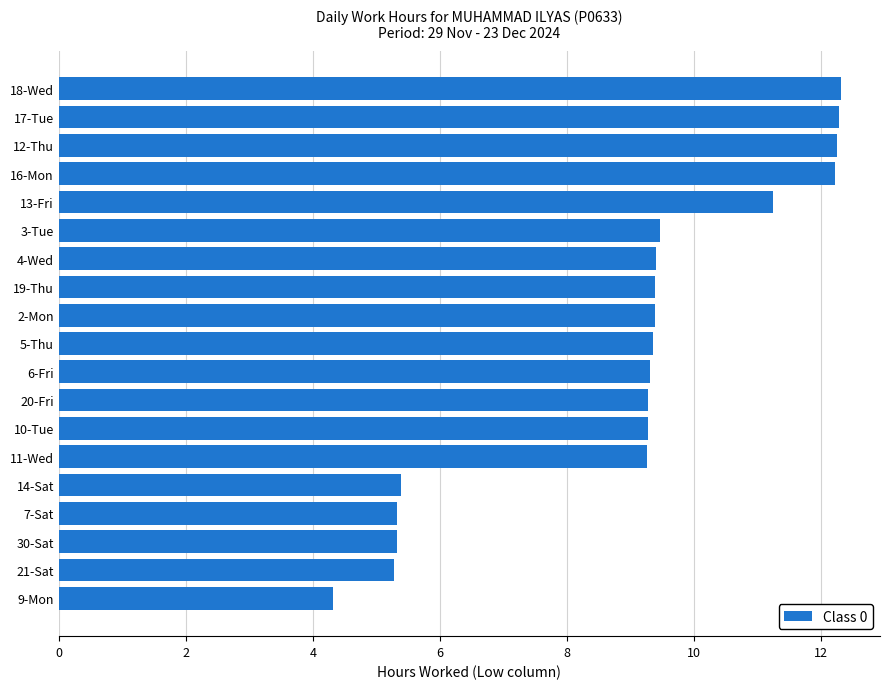

Is it true that the value at 12-Thu is 12.2?

True